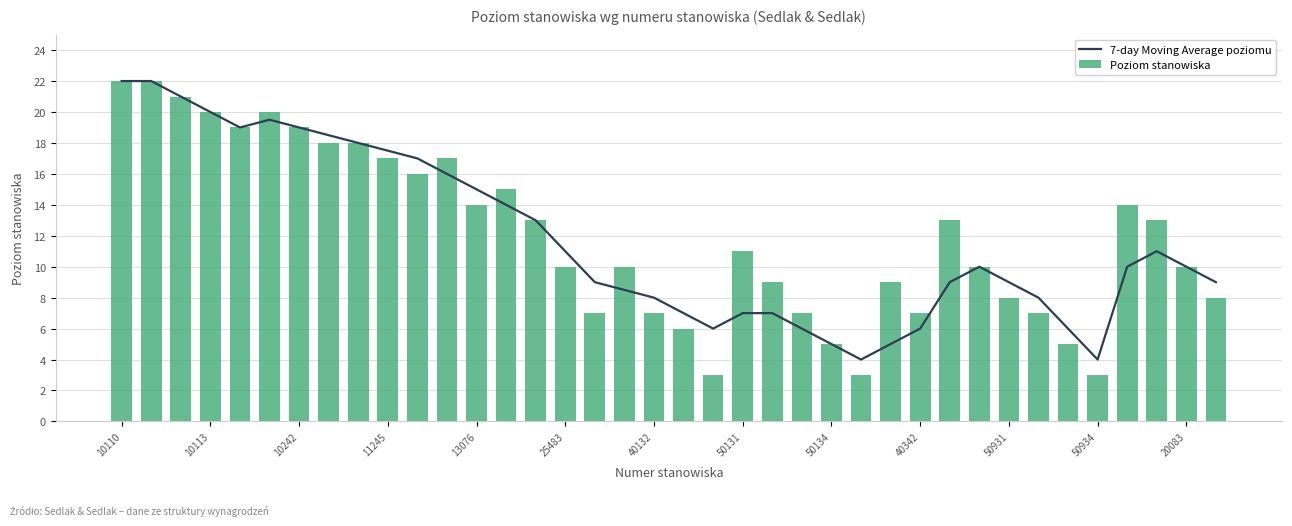

The Poziom stanowiska series shows 3 at 50934. True or false?

True